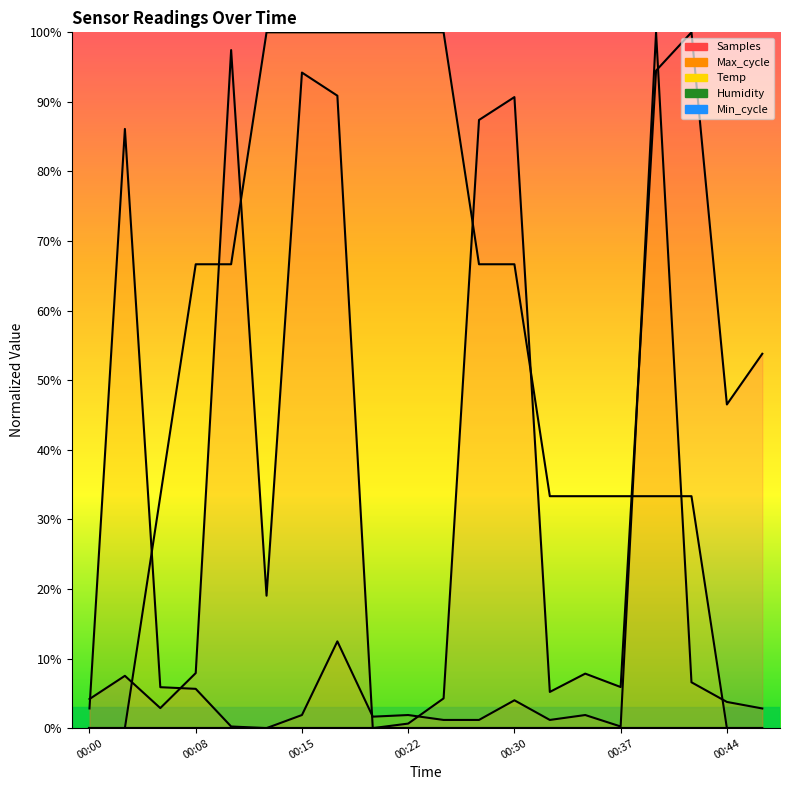

Which series ends up on top after the final intersection of Max_cycle and Samples?

Samples